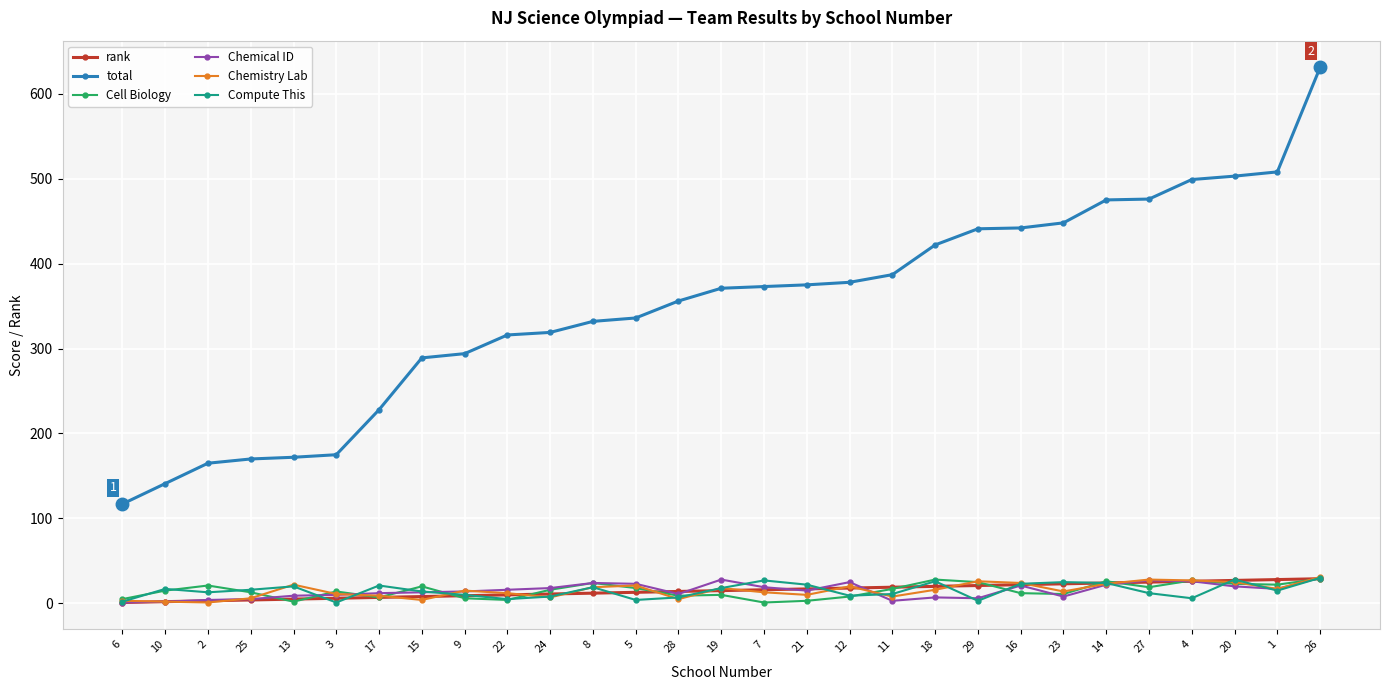

What is the label of the 20th point from the right?

22